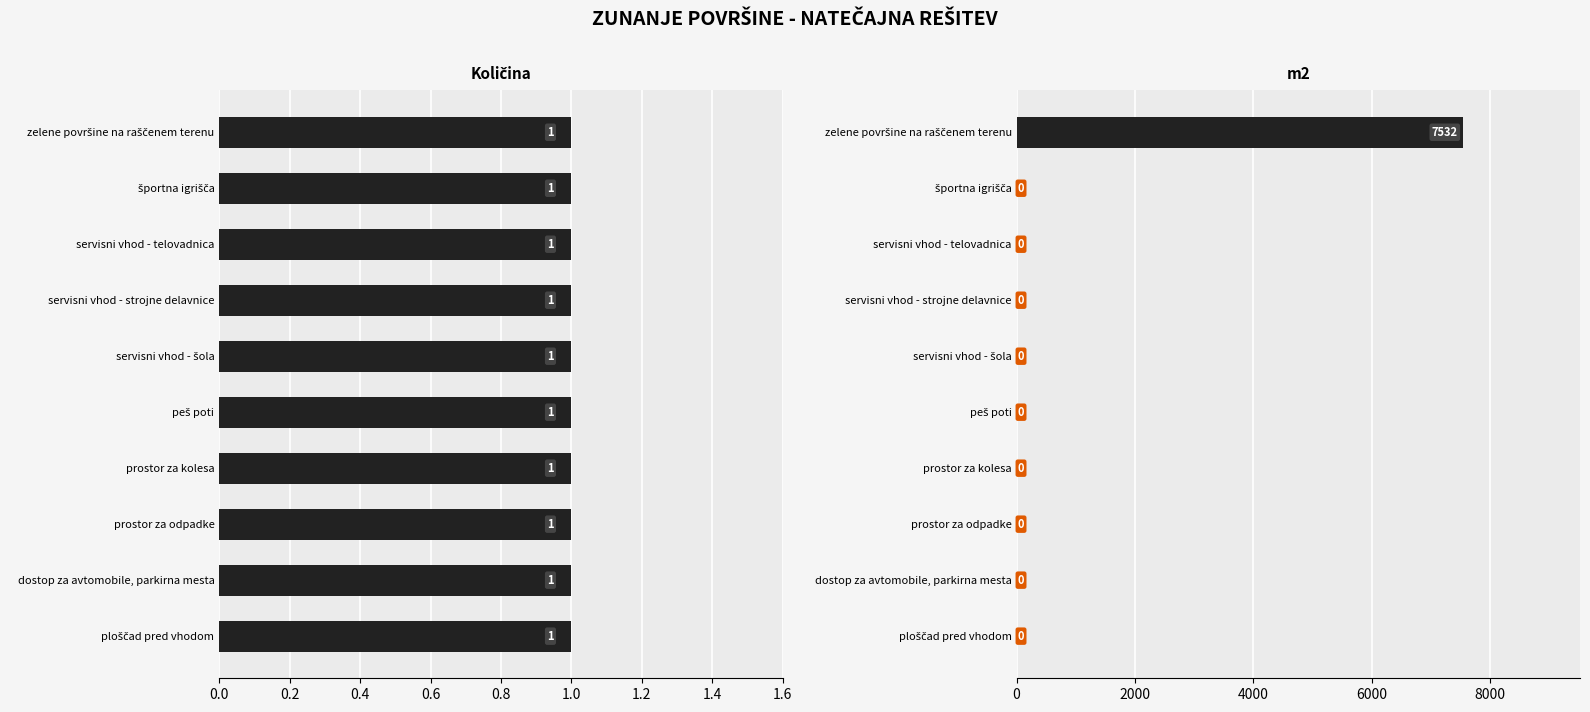

Does the chart contain any negative values?

No